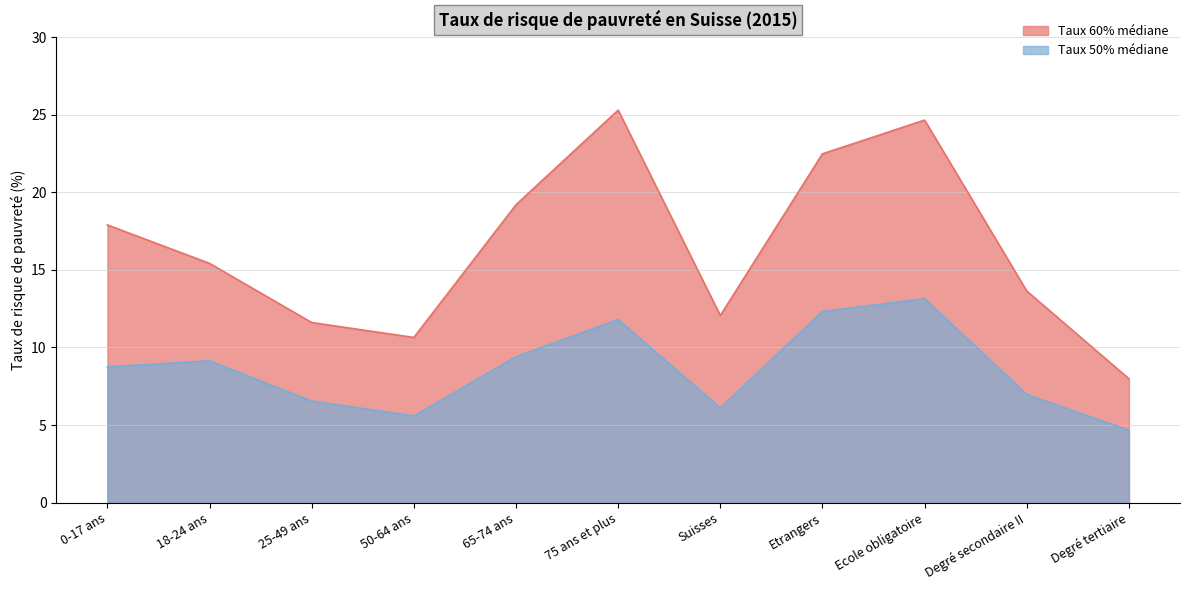

Where is Taux 50% médiane nearest to the value 8?

0-17 ans